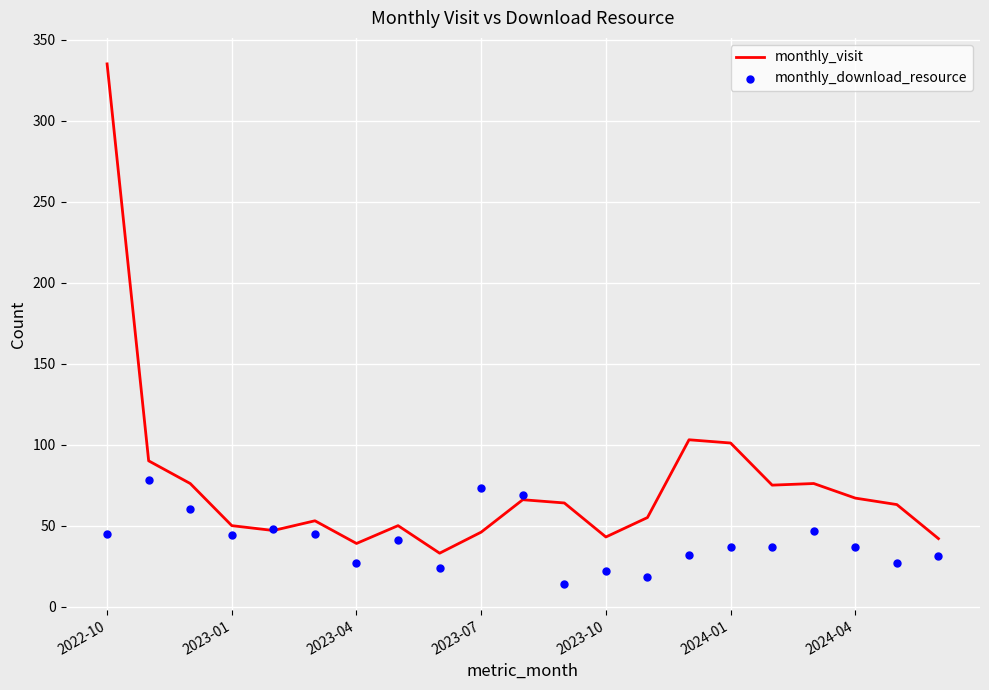

Which series reaches the minimum Y coordinate?

monthly_download_resource